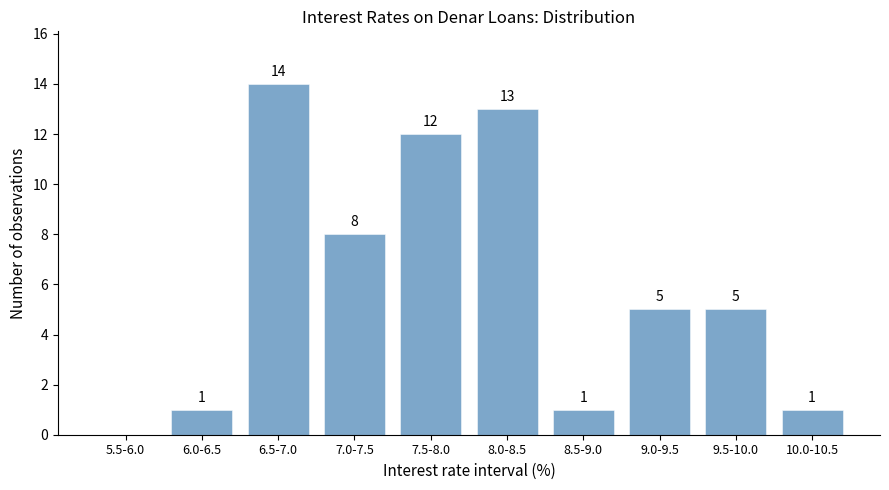

Reading left to right, what are all the values shown in this chart?

5.5-6.0=0	6.0-6.5=1	6.5-7.0=14	7.0-7.5=8	7.5-8.0=12	8.0-8.5=13	8.5-9.0=1	9.0-9.5=5	9.5-10.0=5	10.0-10.5=1